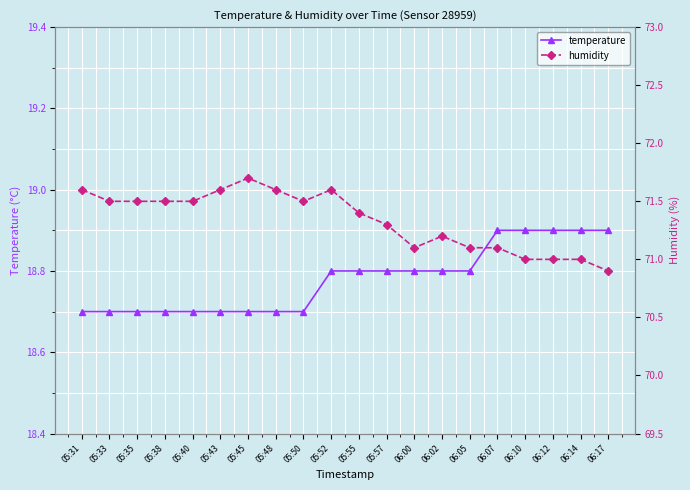

At 06:12, list the series in order from smallest to largest.

temperature, humidity